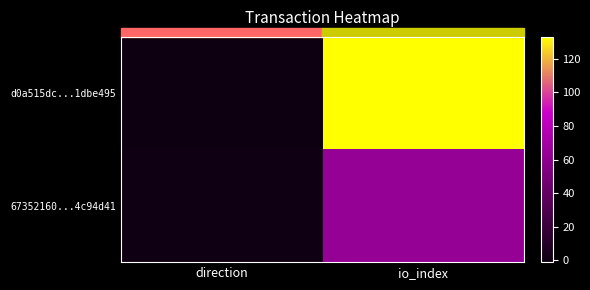

What is the spread (max minus min) of values at direction?

2